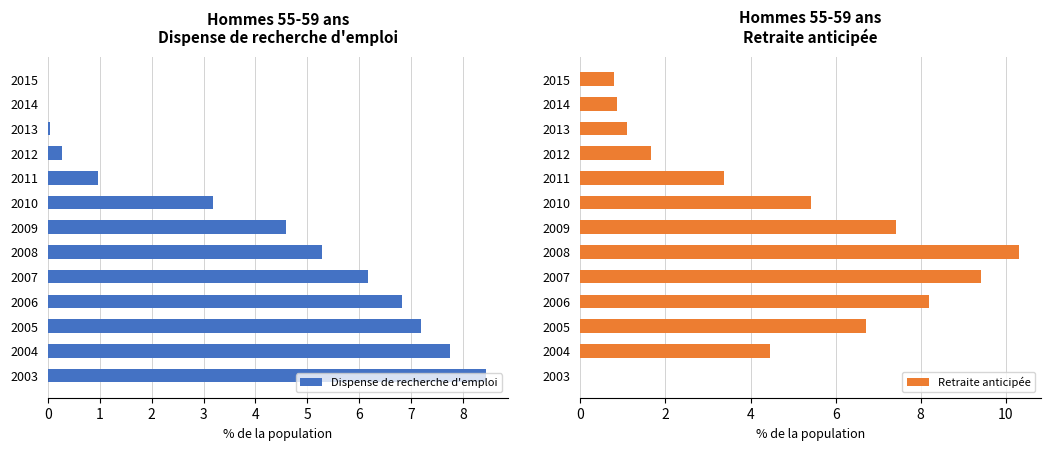

What is the sum of all Dispense de recherche d'emploi values?

50.7